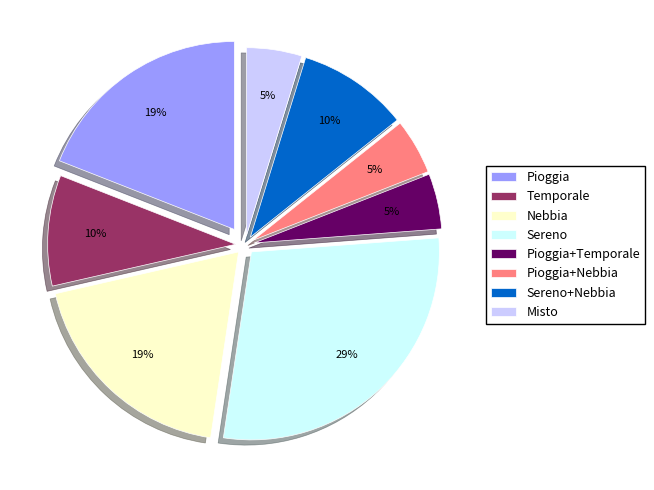

To the nearest percent, what portion does Pioggia+Temporale represent?

5%